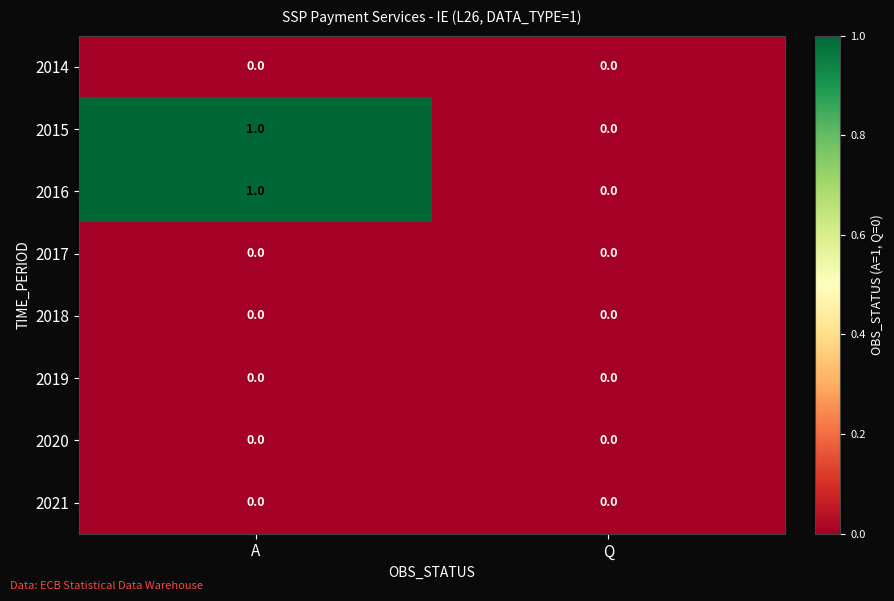

Which label corresponds to the largest value in the chart?

A